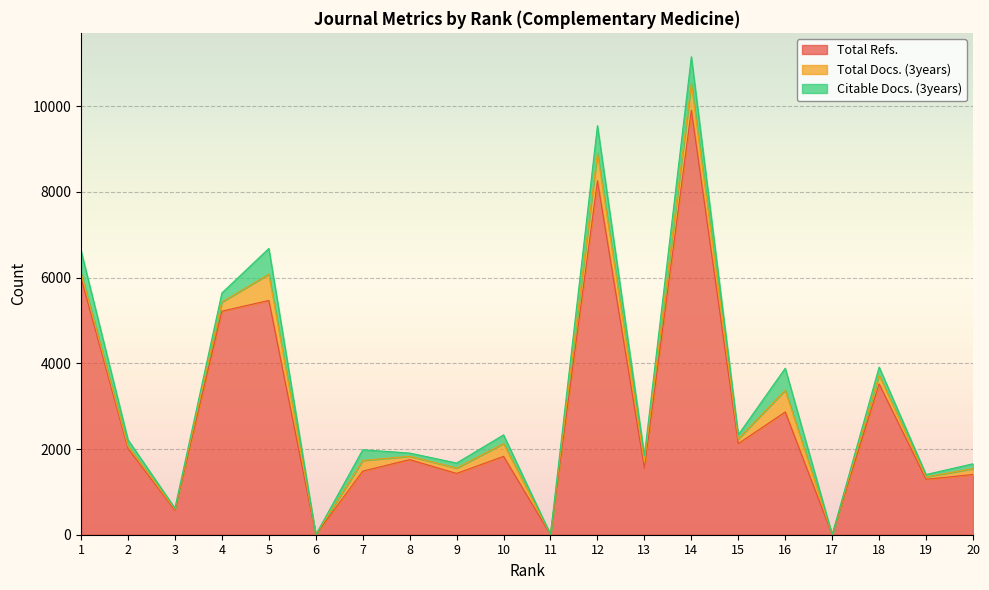

Which label corresponds to the smallest value in the chart?

6